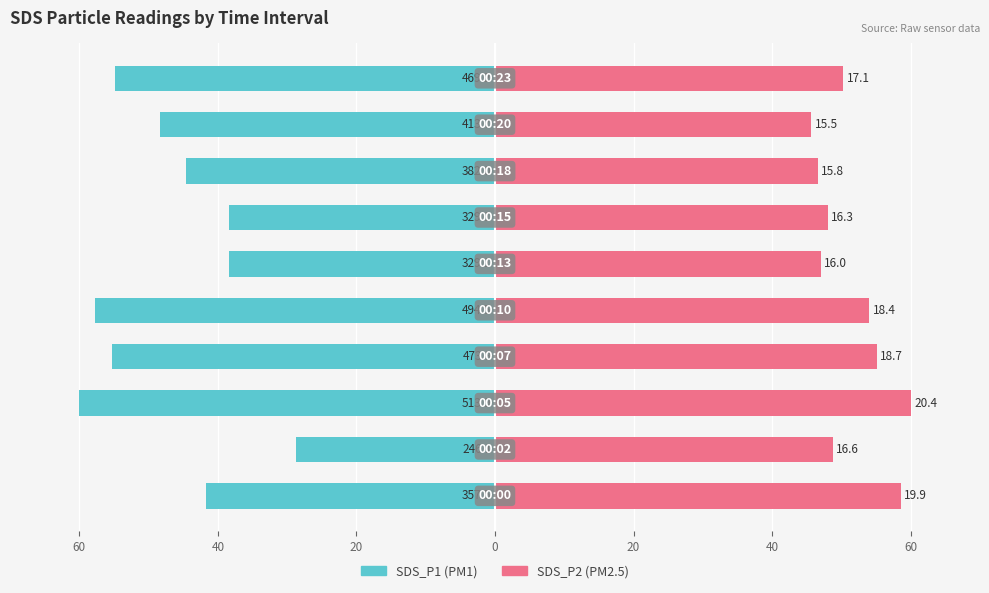

Reading right to left, transcribe all the data shown in this chart.

SDS_P1: -54.8	-48.3	-44.6	-38.4	-38.4	-57.7	-55.3	-60.0	-28.7	-41.7
SDS_P2: 50.3	45.7	46.6	48.0	47.0	54.0	55.1	60.0	48.7	58.5